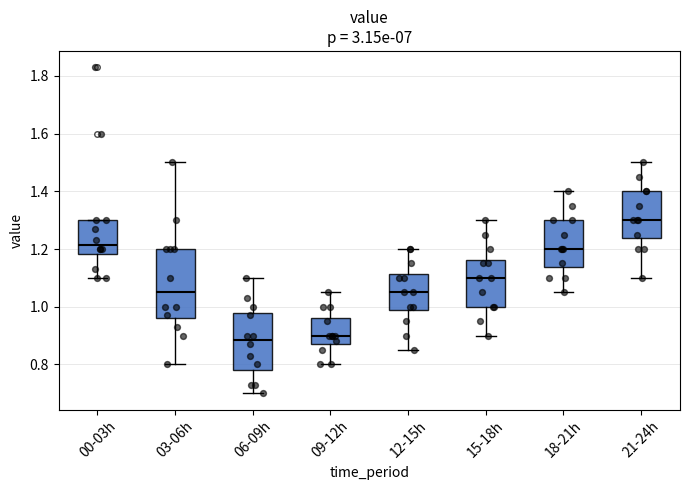

Reading left to right, read every box against the y-axis: the position of its median line, the range the box covers, and the ends of its whiskers. The values are not printed on the chart, so give them approximately, as read against the axis.

00-03h: median 1.22, box 1.18 to 1.30, whiskers 1.10 to 1.30
03-06h: median 1.06, box 0.96 to 1.20, whiskers 0.80 to 1.50
06-09h: median 0.88, box 0.78 to 0.98, whiskers 0.70 to 1.10
09-12h: median 0.90, box 0.88 to 0.96, whiskers 0.80 to 1.06
12-15h: median 1.06, box 0.98 to 1.12, whiskers 0.86 to 1.20
15-18h: median 1.10, box 1.00 to 1.16, whiskers 0.90 to 1.30
18-21h: median 1.20, box 1.14 to 1.30, whiskers 1.06 to 1.40
21-24h: median 1.30, box 1.24 to 1.40, whiskers 1.10 to 1.50